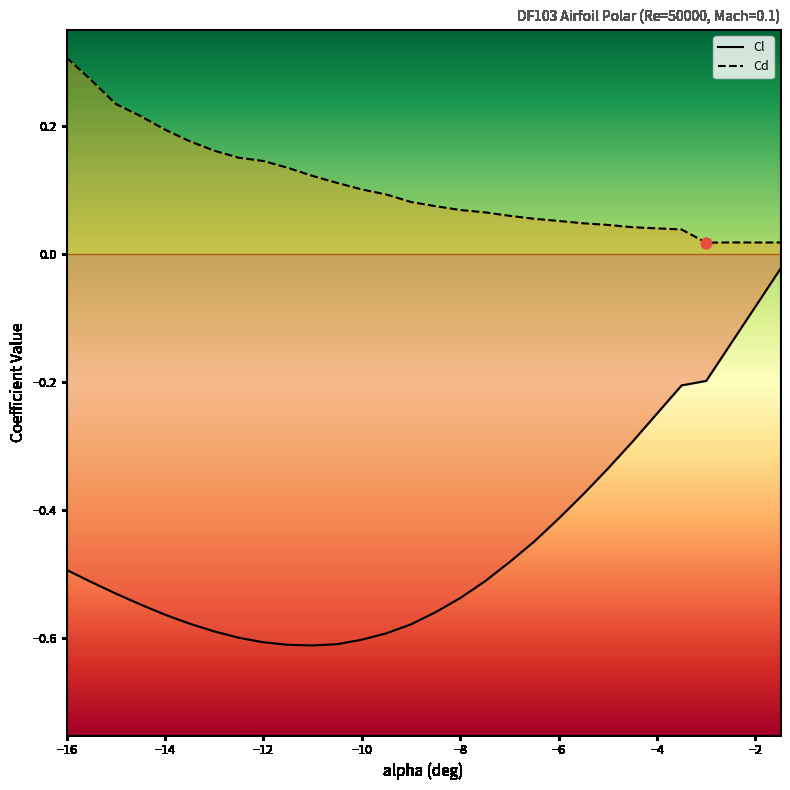

Which series reaches the minimum Y coordinate?

Cl